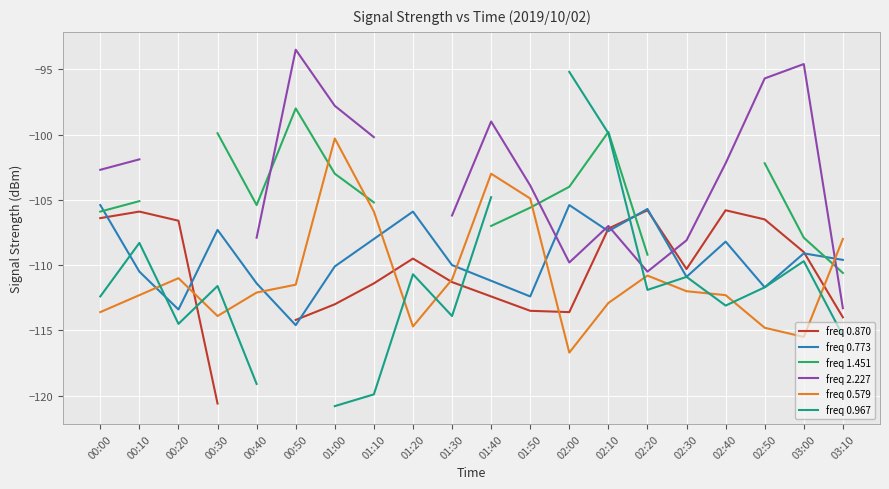

How many times do freq 0.870 and freq 0.967 cross each other?

3